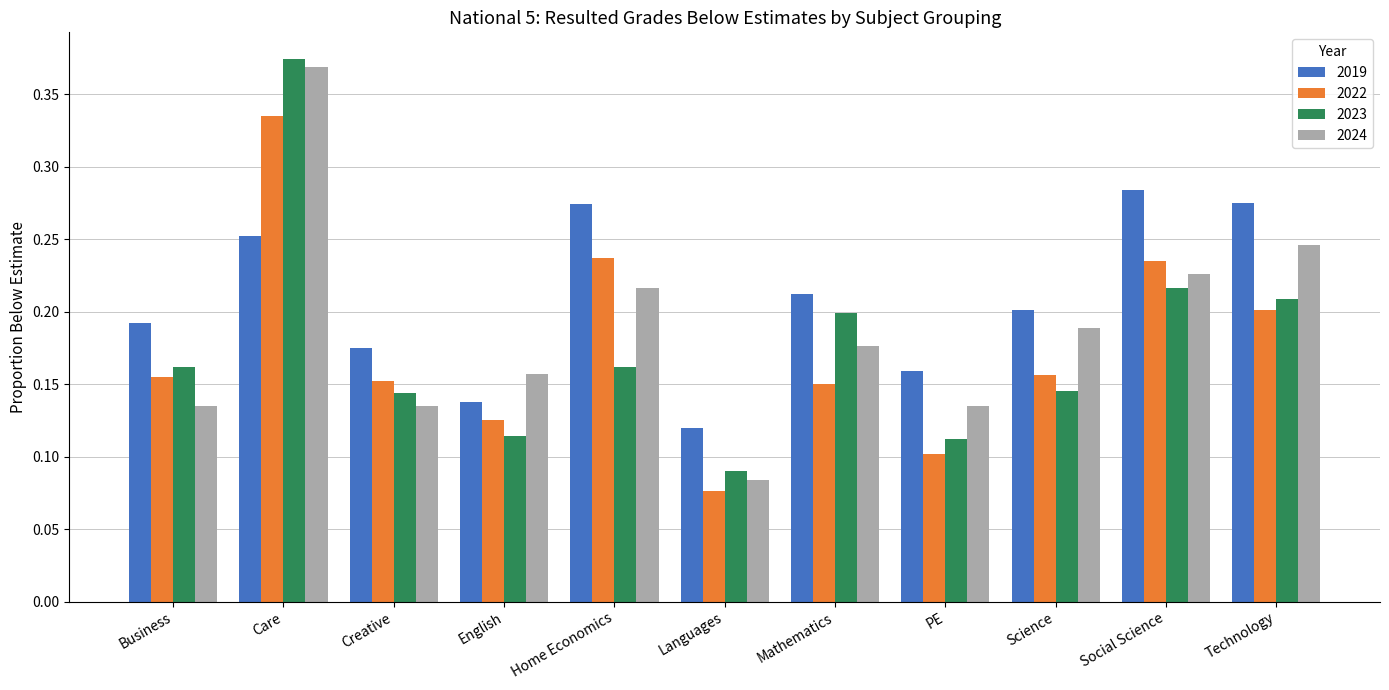

What is the sum of all 2024 values?

2.1